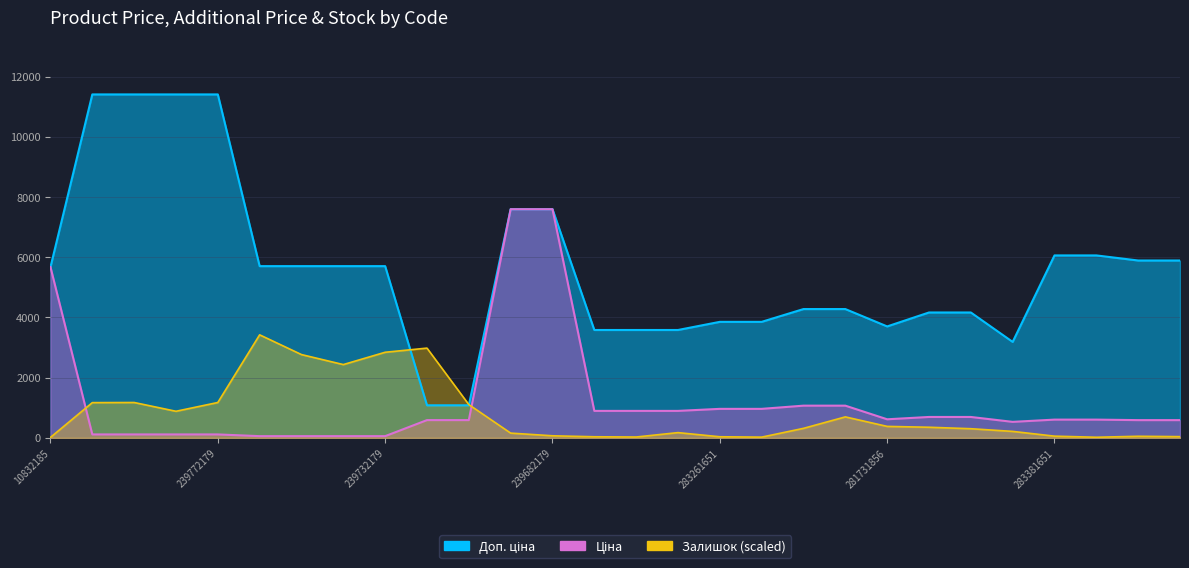

How many series are shown in this chart?

3